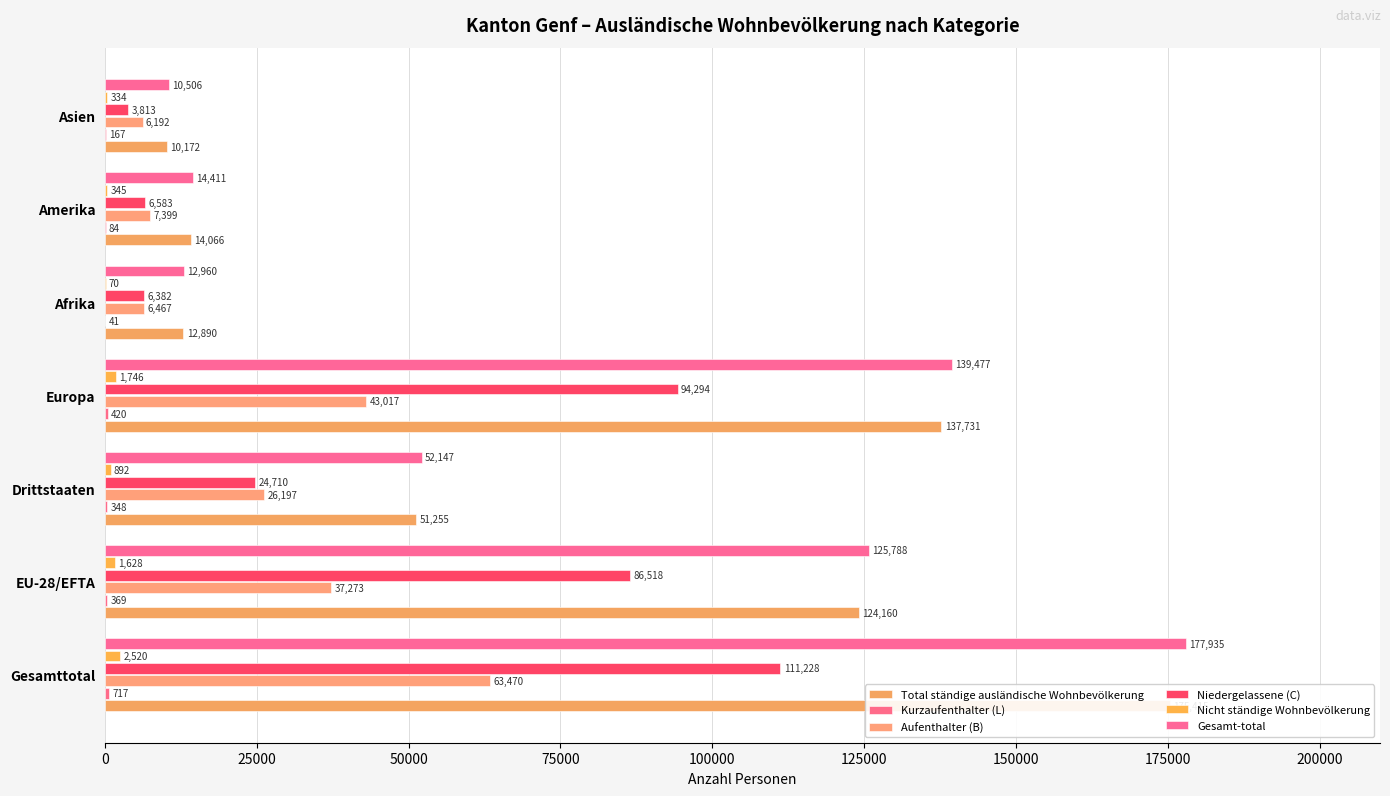

What is the smallest value displayed?

41